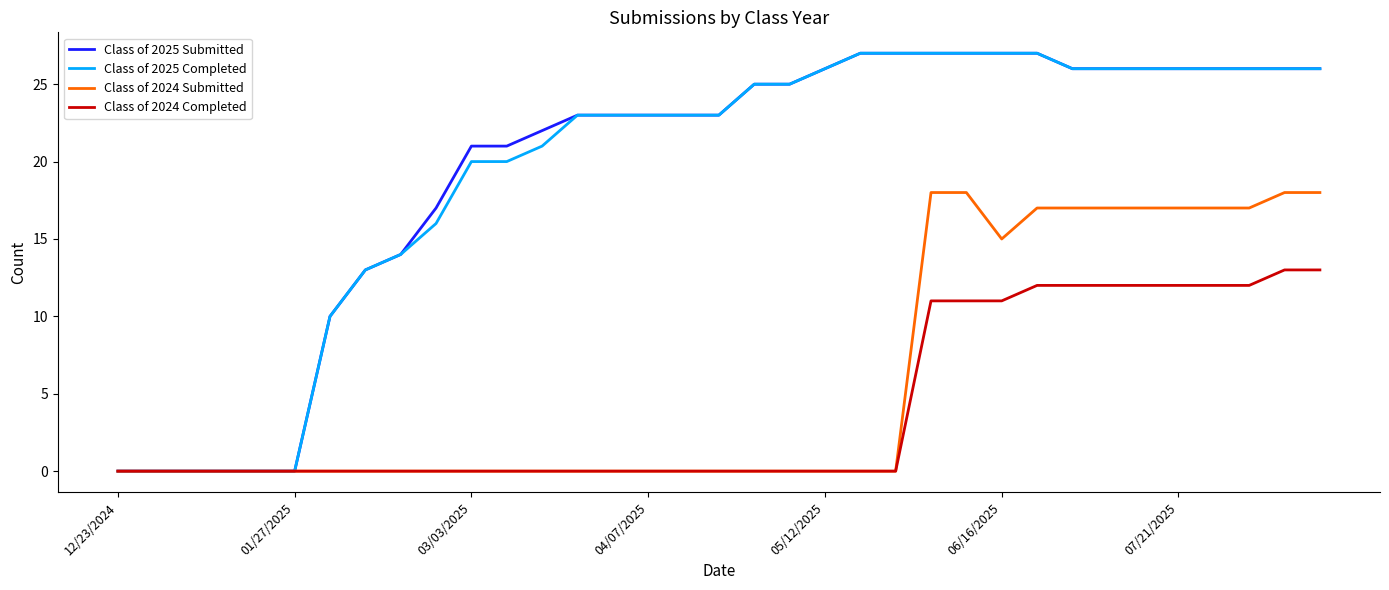

What is the maximum value shown in the chart?

27